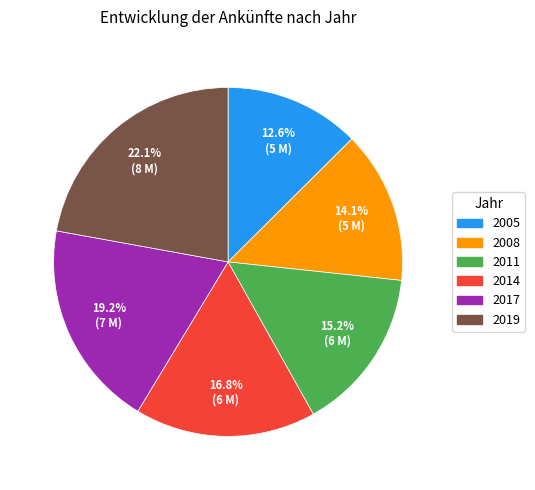

Count the number of slices in the pie.

6